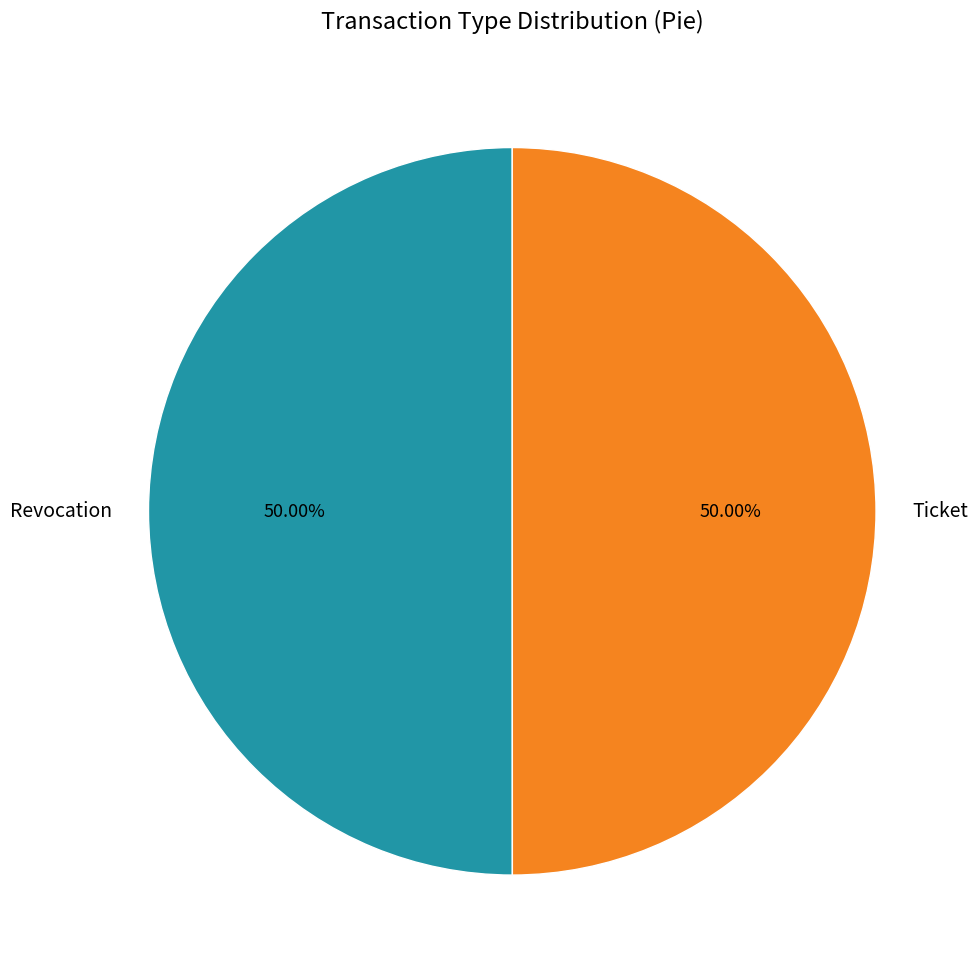

How many segments does this pie chart have?

2